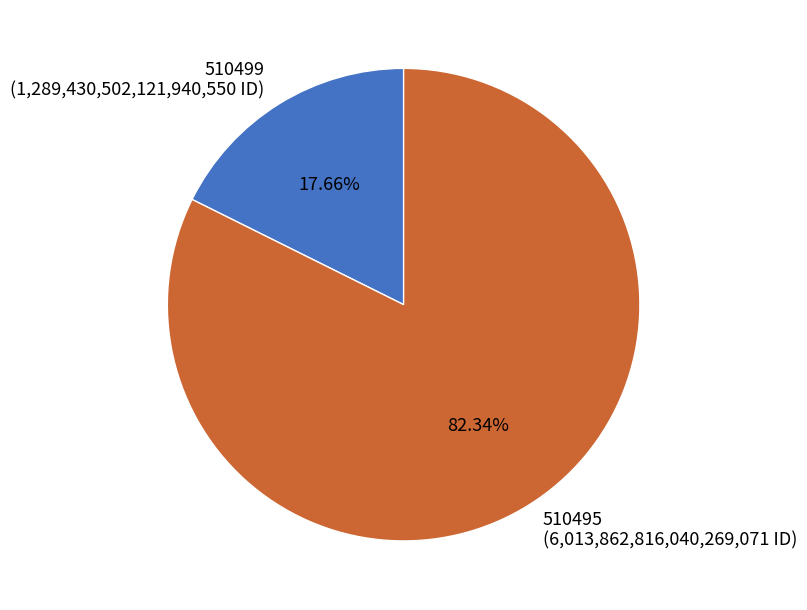

Which category has the biggest portion of the pie?

510495